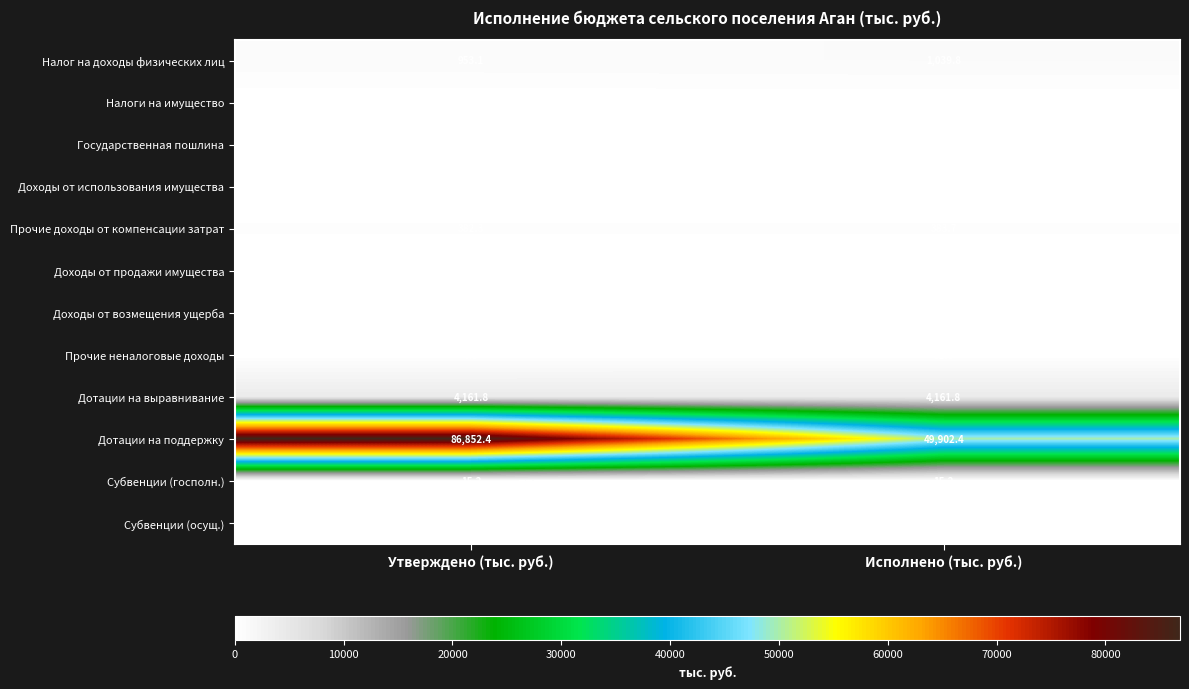

At which label is Налоги на имущество closest to 33?

Исполнено (тыс. руб.)